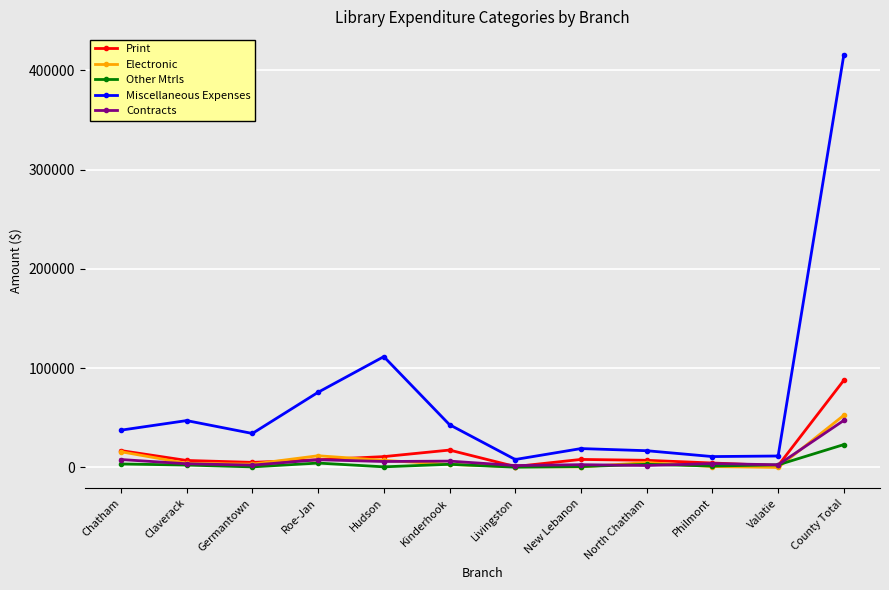

What position from the left is Philmont?

10